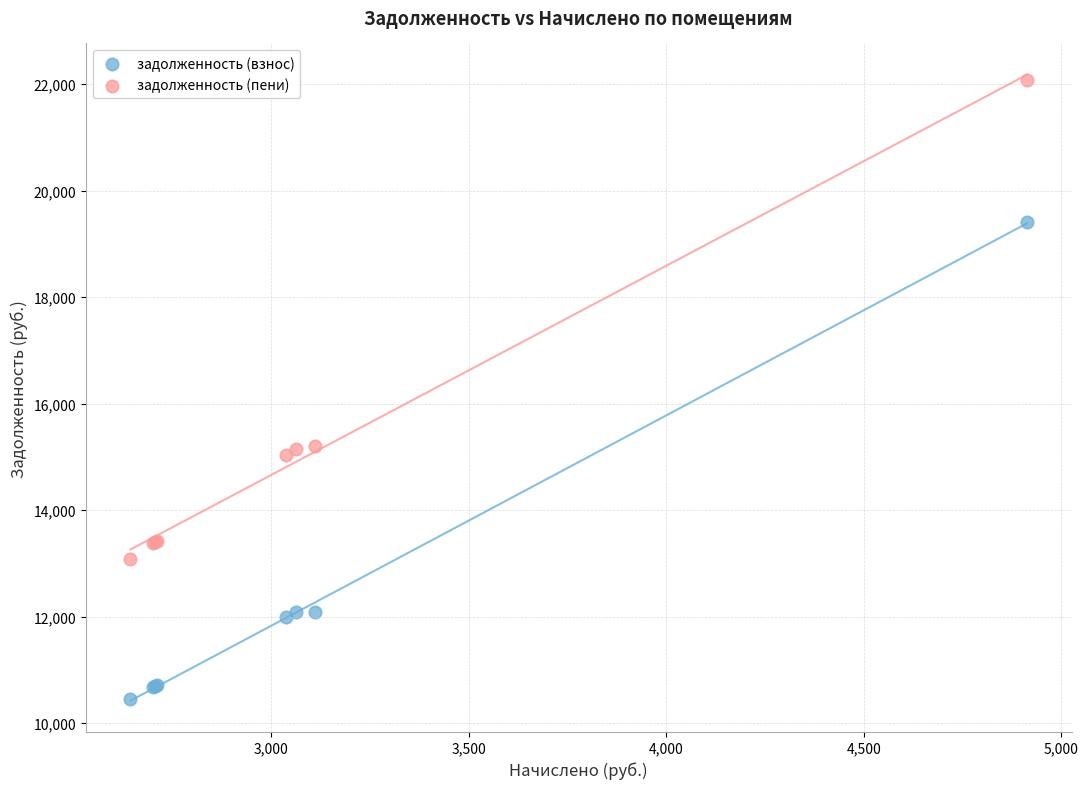

In the задолженность (пени) series, what Y value is closest to 17583?

15205.9